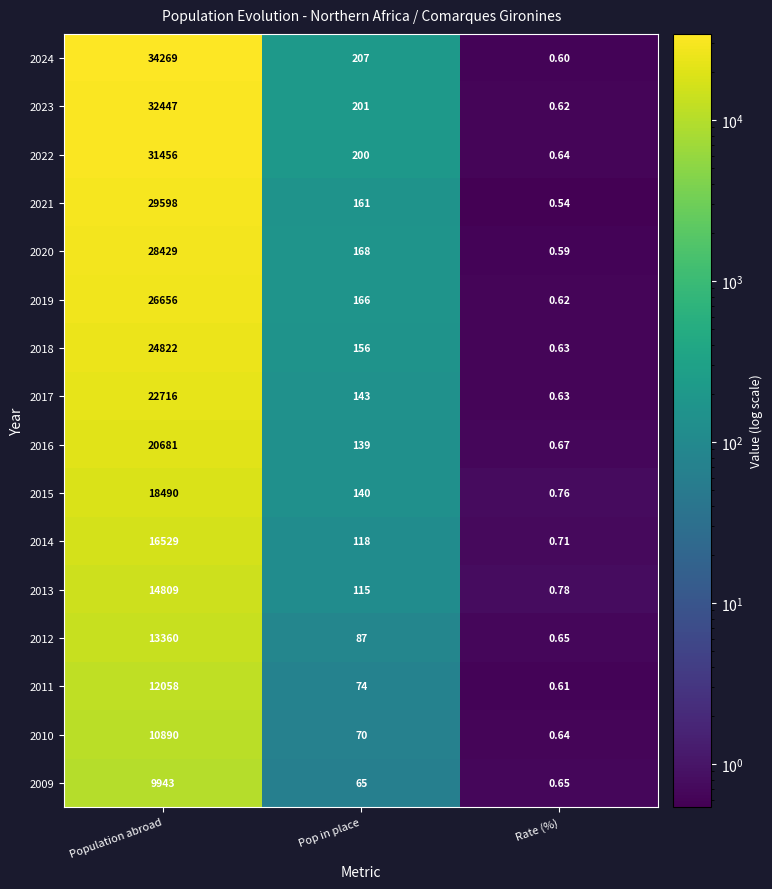

At which label does 2024 first exceed 207?

Population abroad